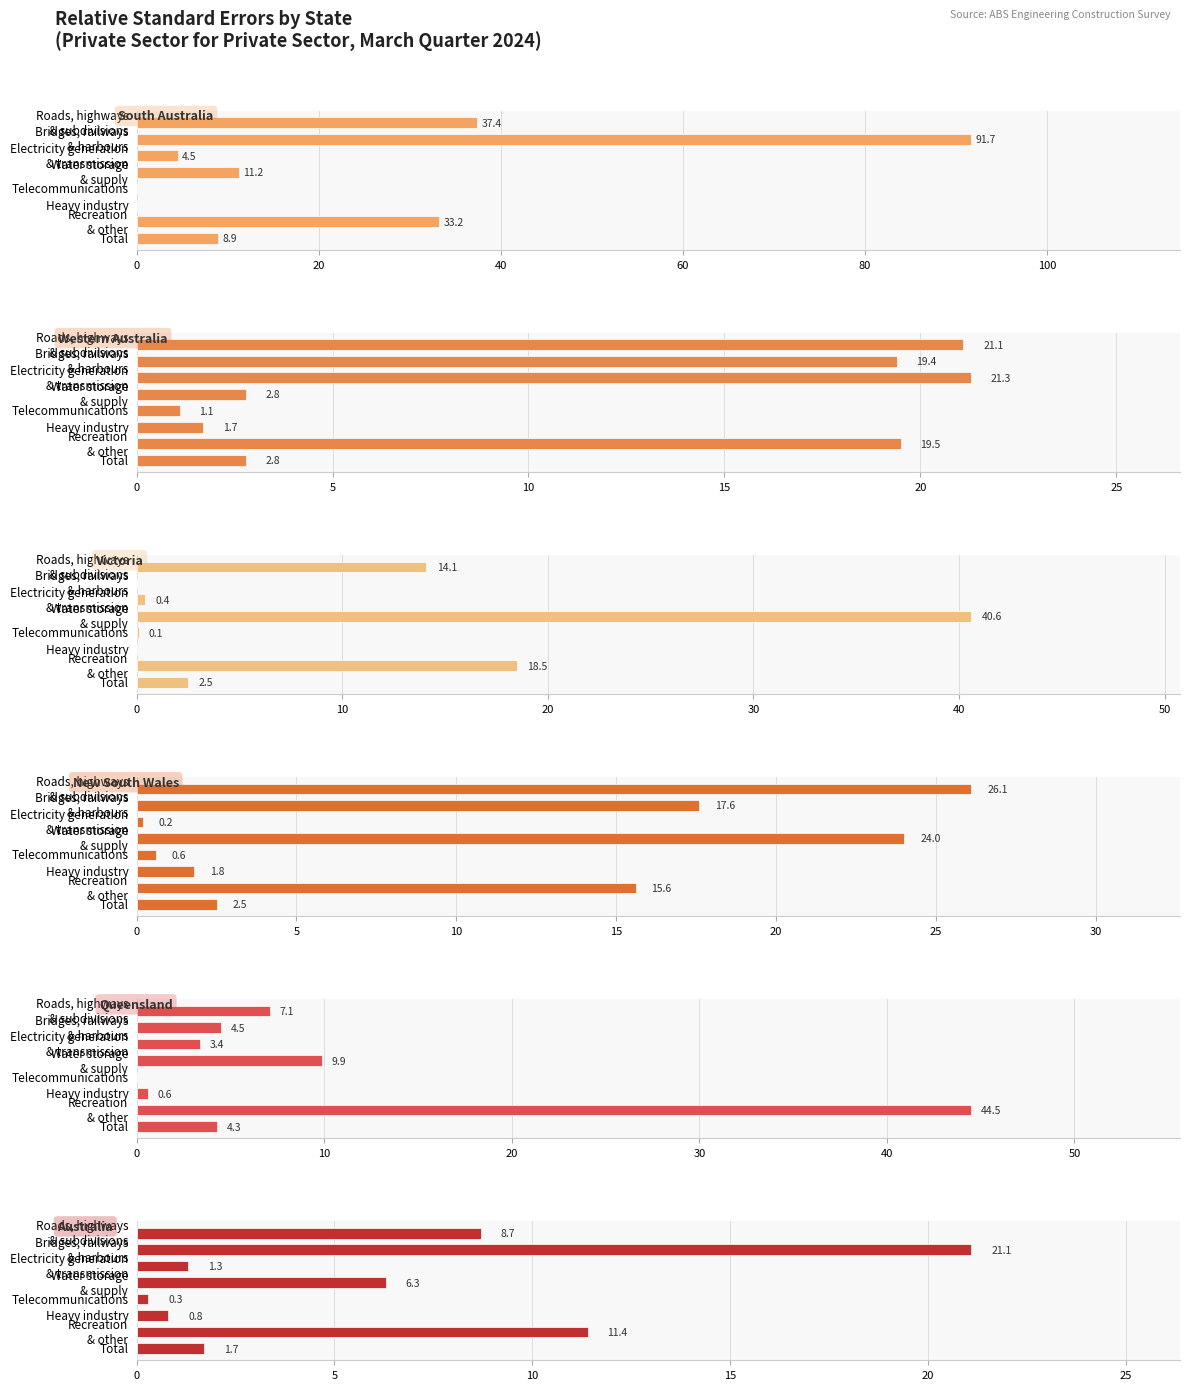

What is the difference between the highest and lowest values at Total?

7.2